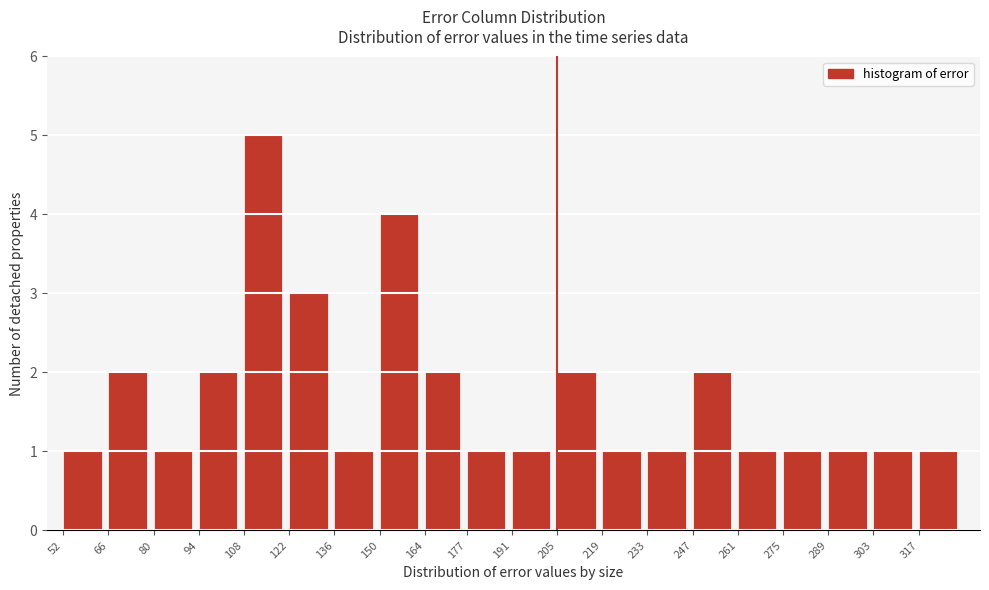

Reading left to right, extract all data points from this chart.

1	2	1	2	5	3	1	4	2	1	1	2	1	1	2	1	1	1	1	1